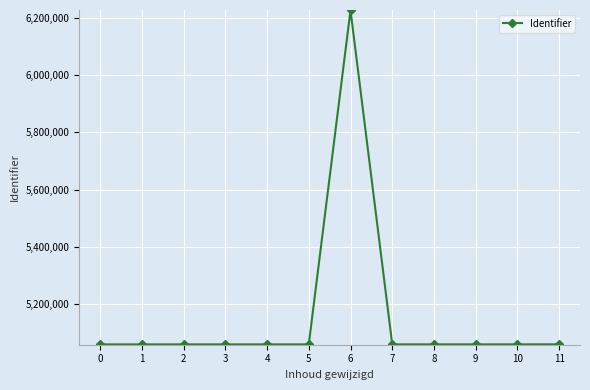

What is the value of the 1st point from the left?

5060167